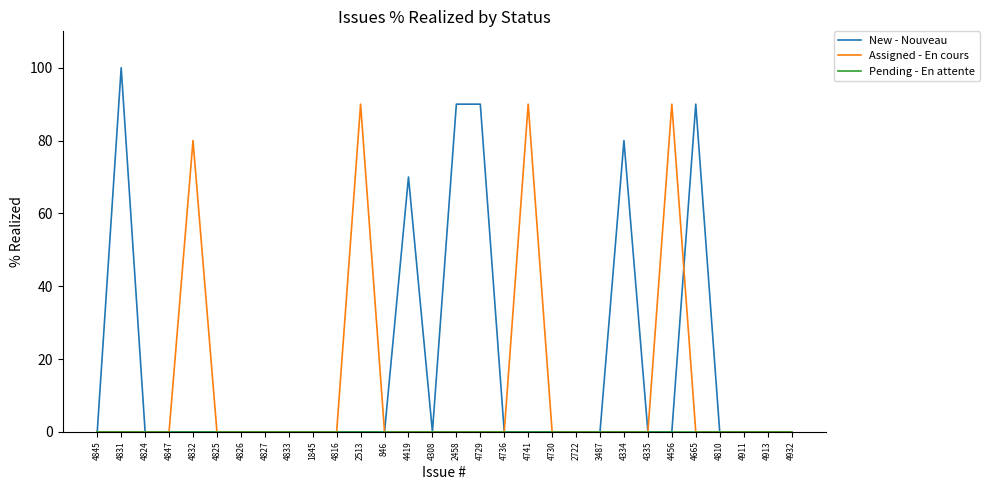

What is the spread (max minus min) of values at 4419?

70